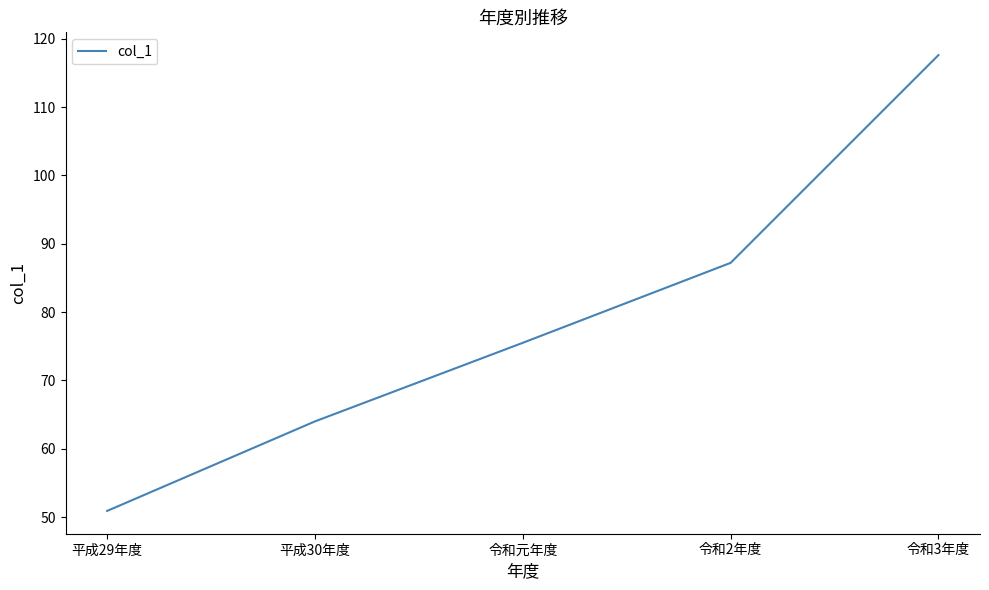

List the labels in order of value, largest first.

令和3年度, 令和2年度, 令和元年度, 平成30年度, 平成29年度